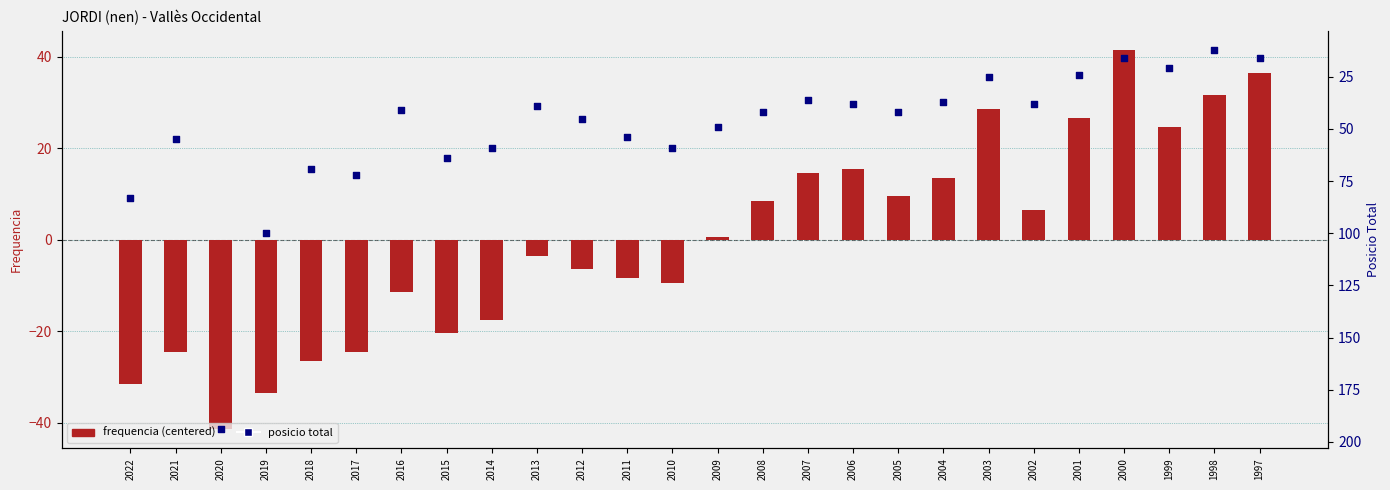

Is the value of frequencia (centered) at 2013 greater than the value of posicio total at 2000?

No